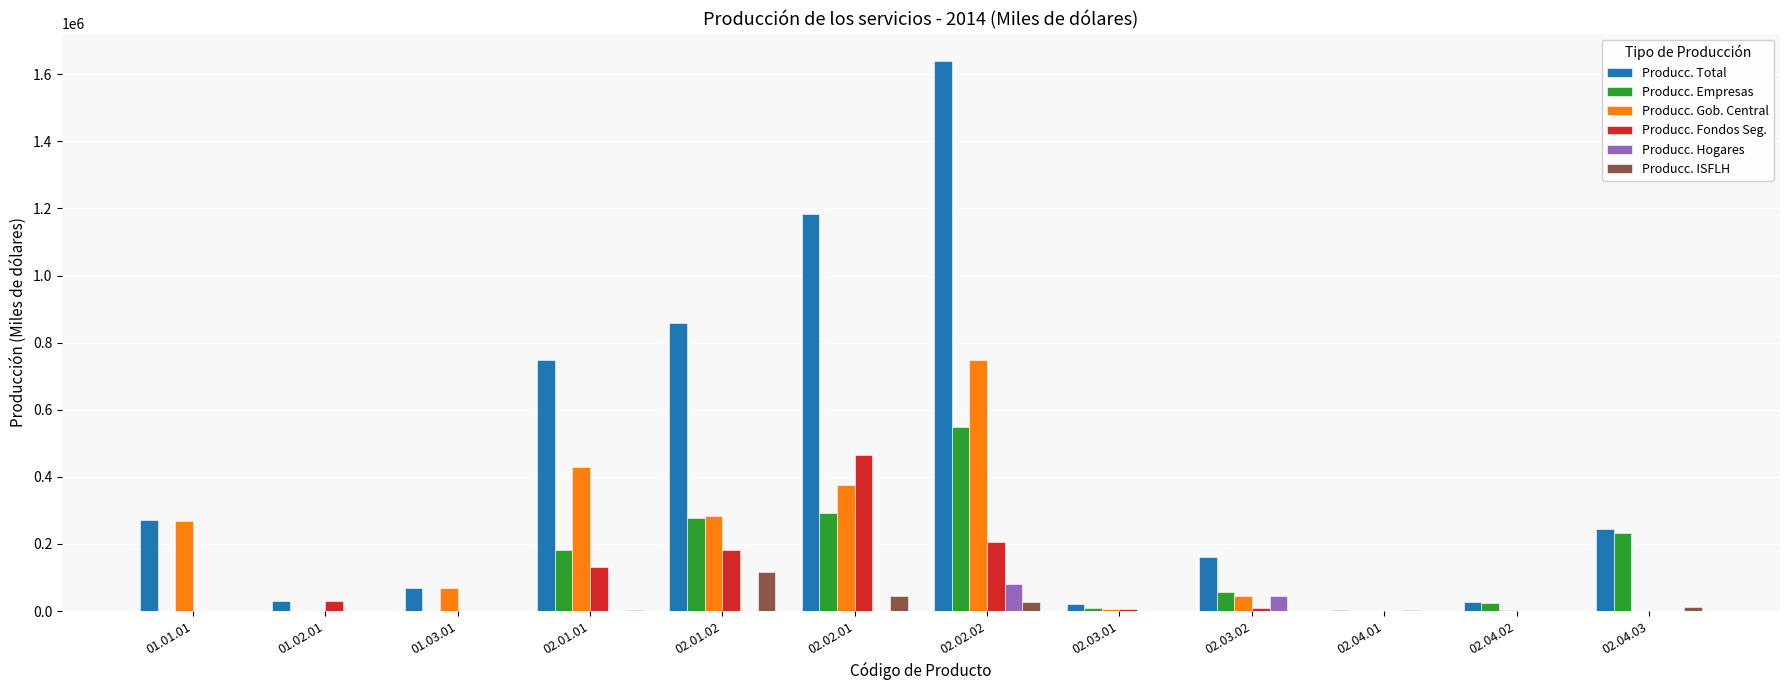

How many series are shown in this chart?

6